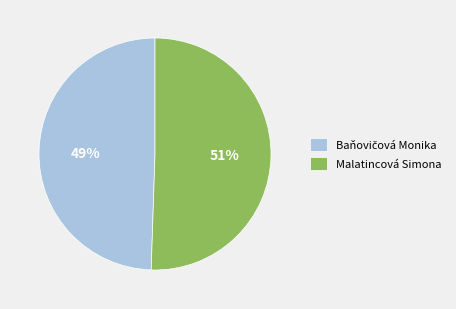

To the nearest percent, what is the average slice percentage?

50%